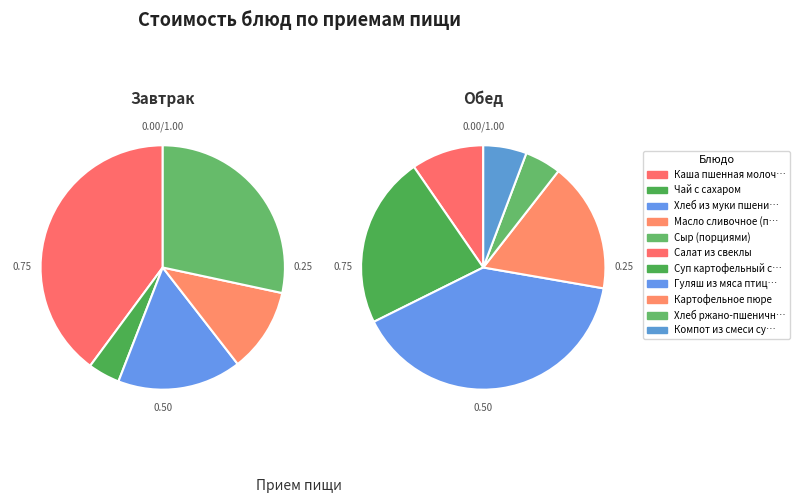

Is there a majority slice in this chart?

No